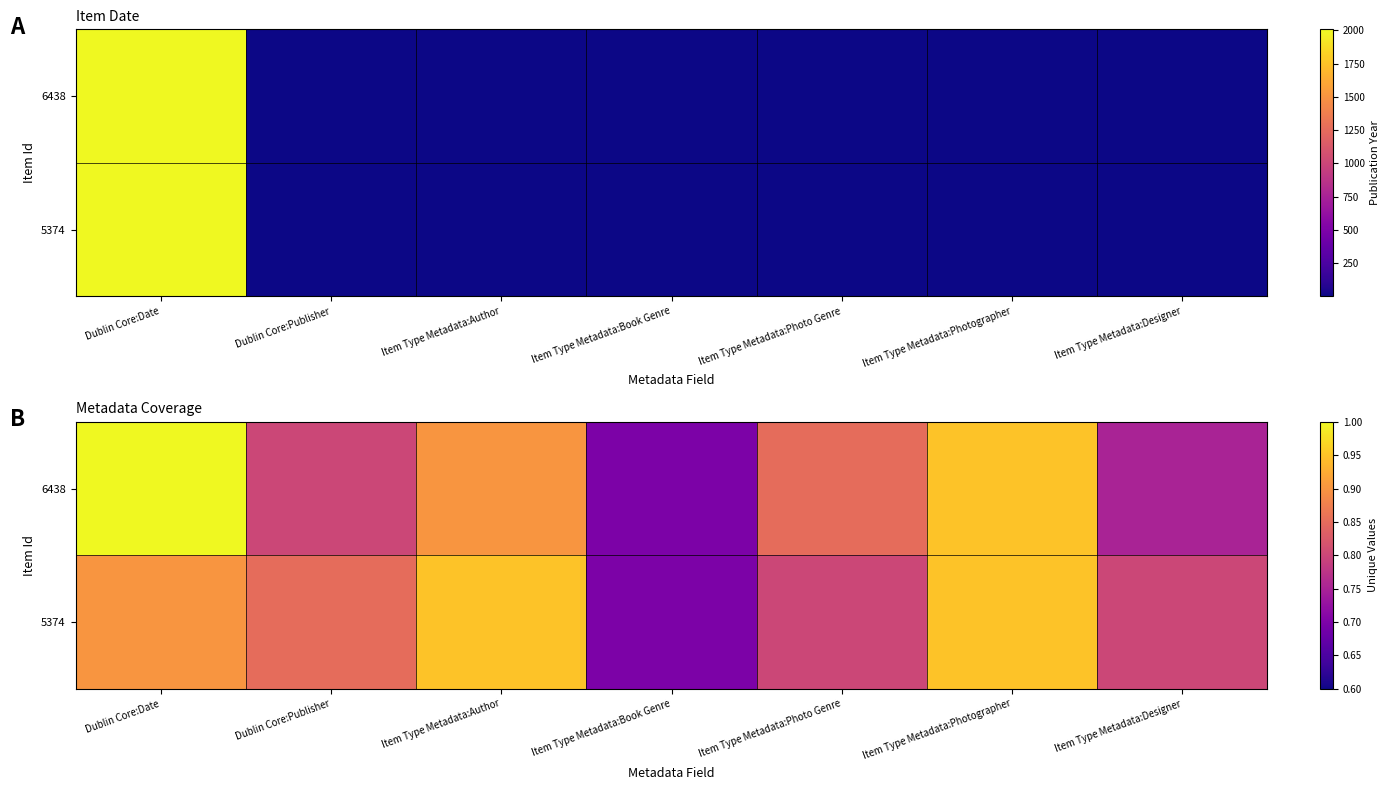

Rank the series by their maximum value, from highest to lowest.

6438, 5374